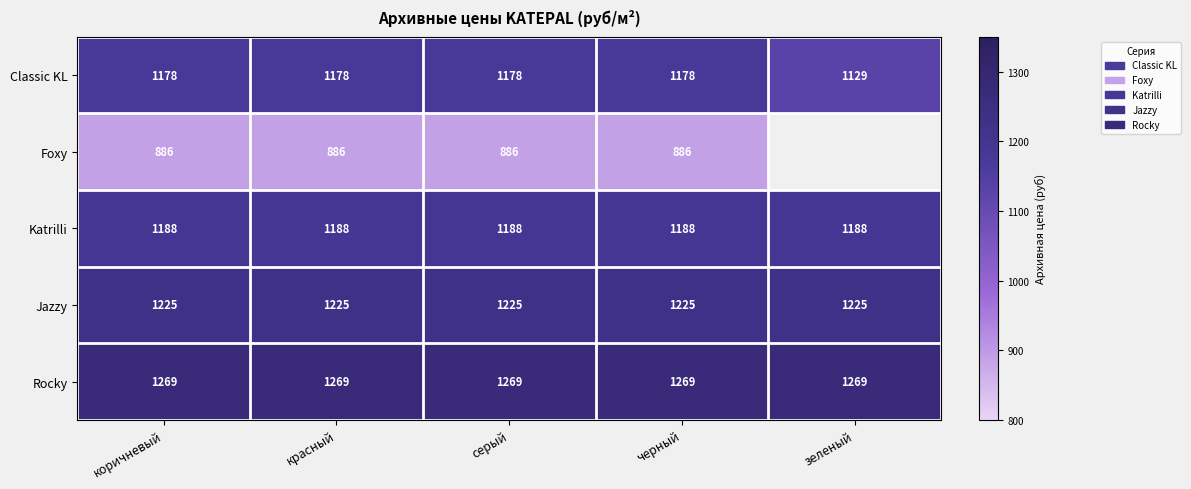

Count the number of categories in the chart.

5